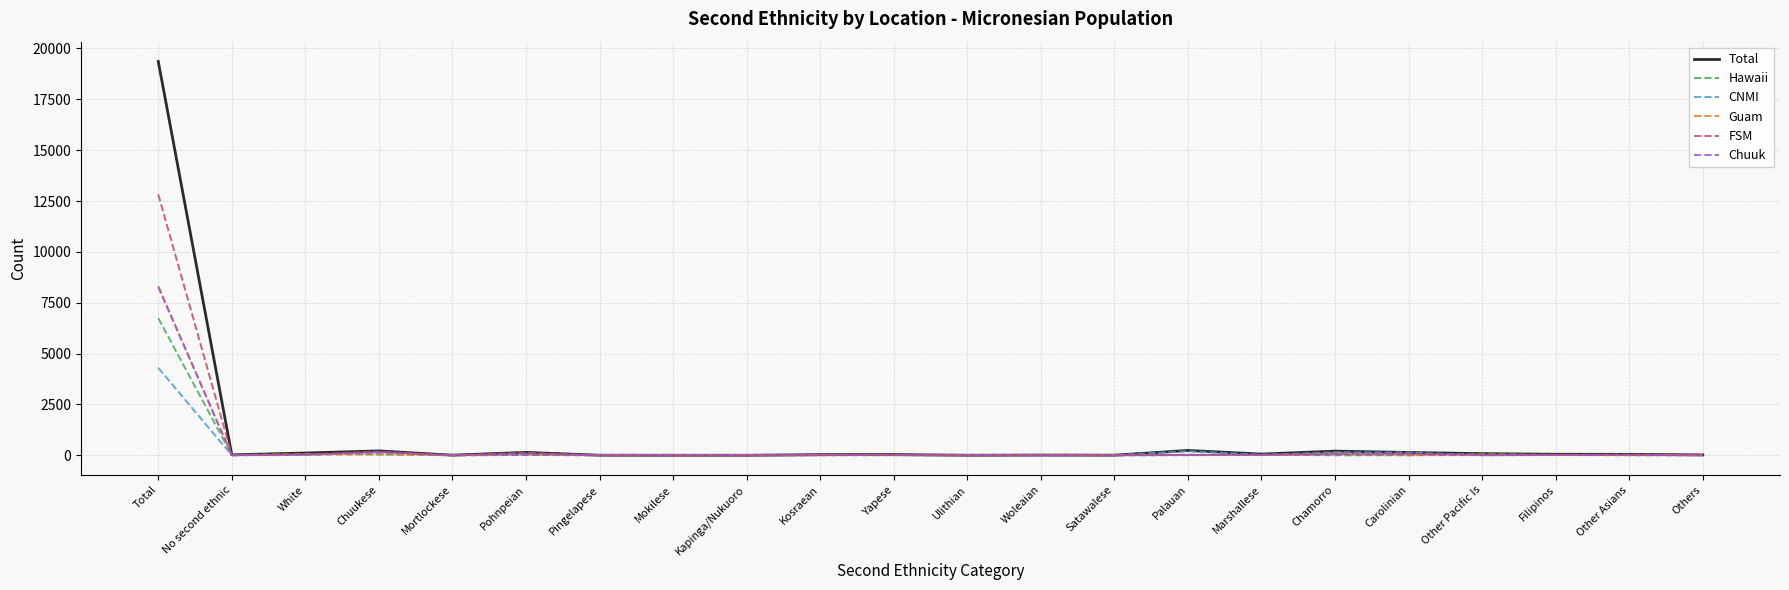

At which category is the sum across all series the highest?

Total